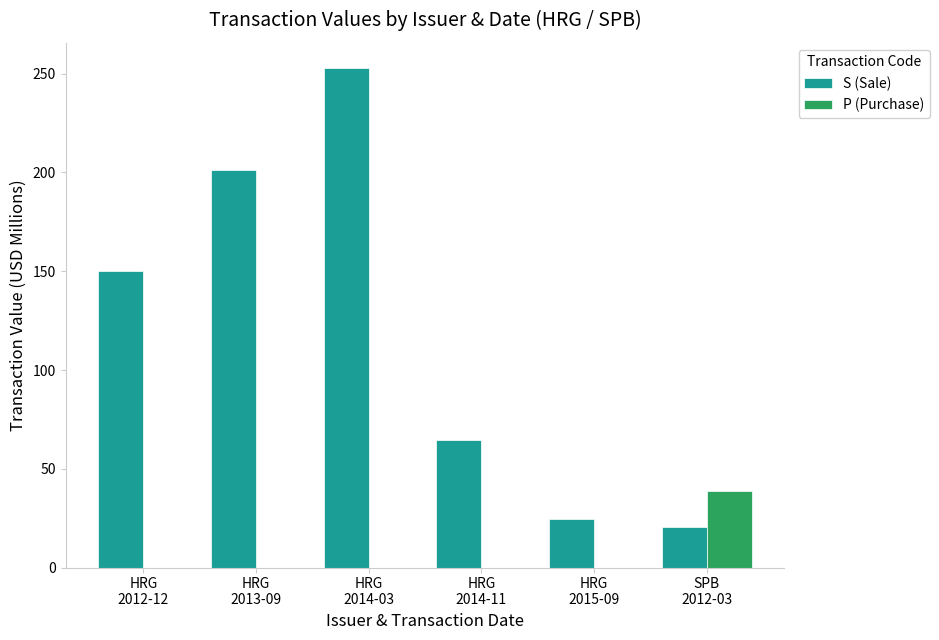

Which series has the widest spread of values?

S (Sale)